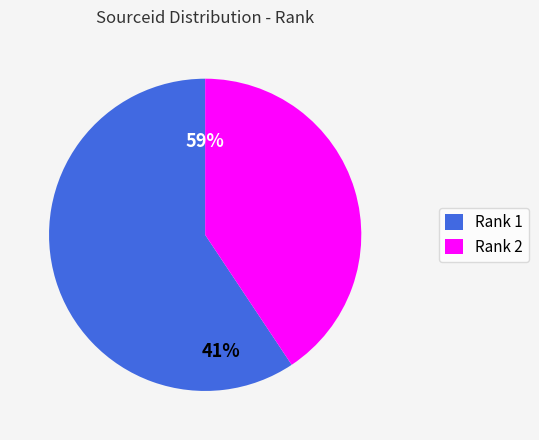

What is the largest slice in the pie chart?

1